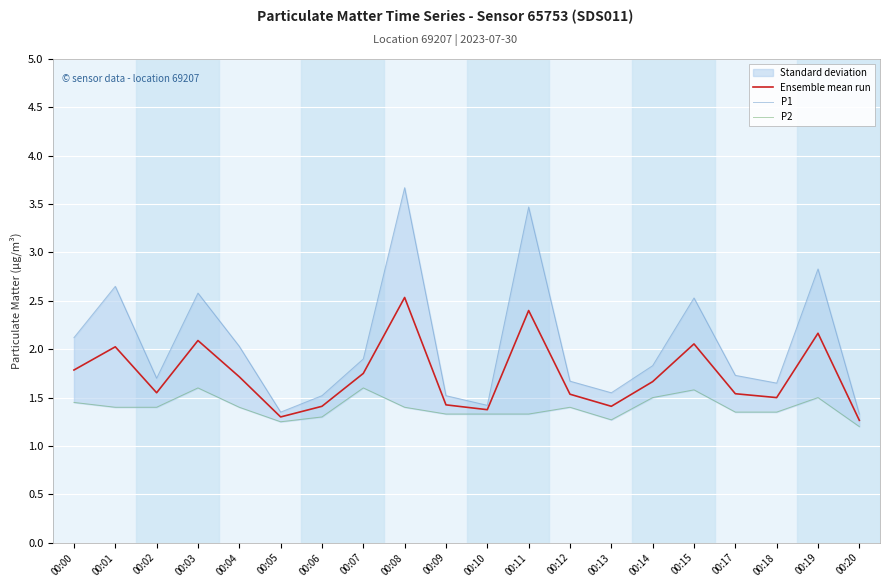

What is the spread (max minus min) of values at 00:01?

1.2